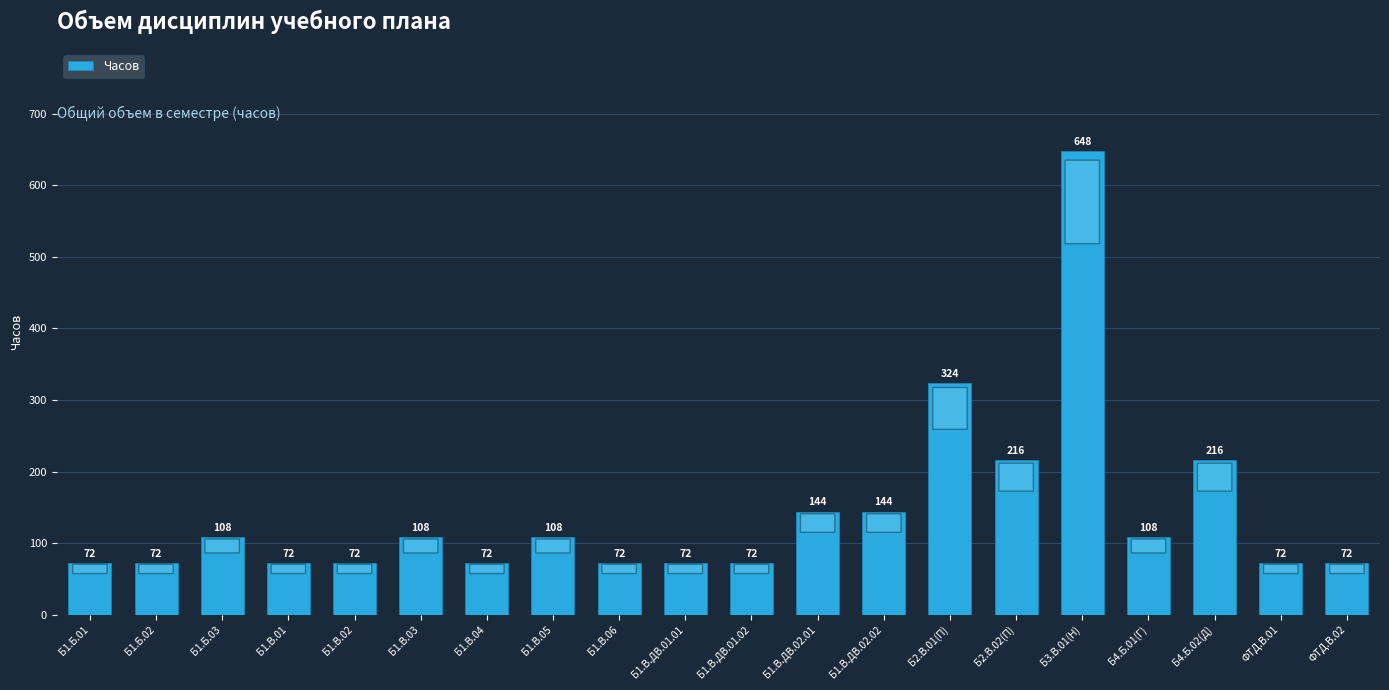

True or false: the data shows 72 at ФТД.В.01.

True